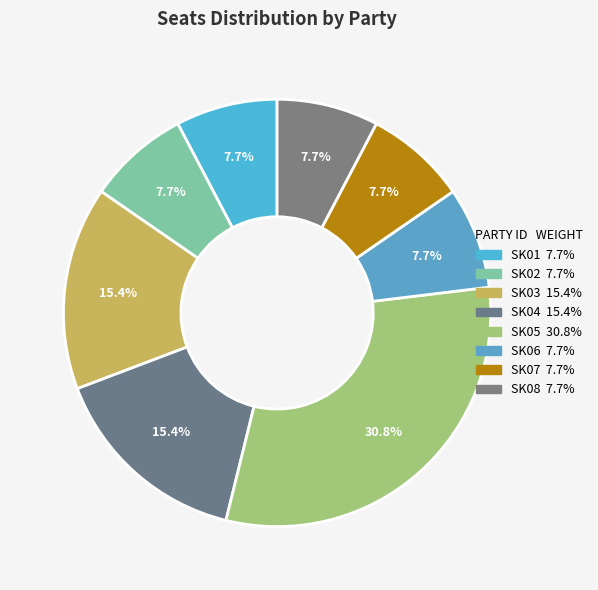

What is the ratio of the value at SK05 to the value at SK07?

4.0